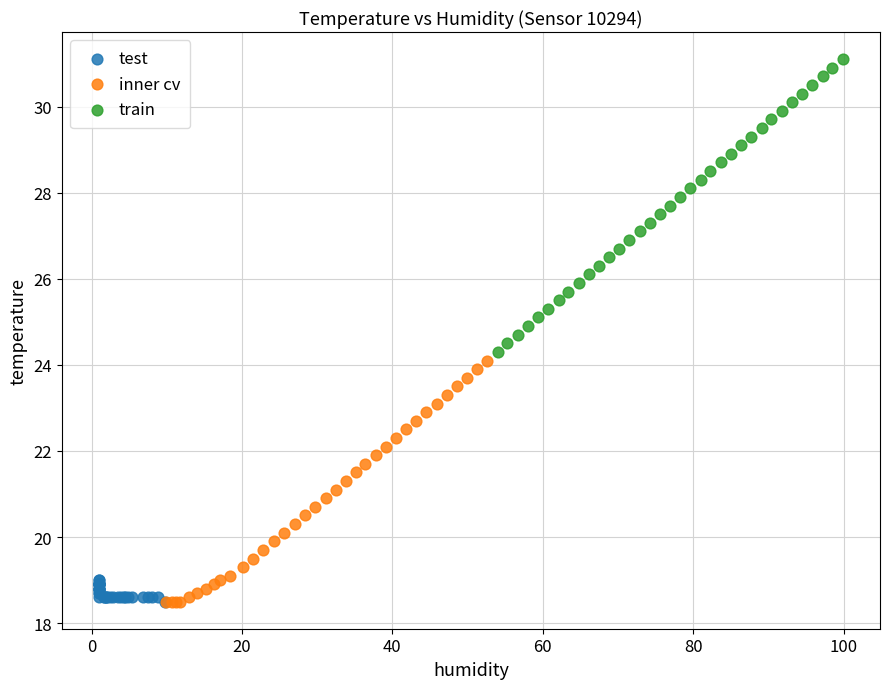

What are all the series names shown in the legend?

test, inner cv, train